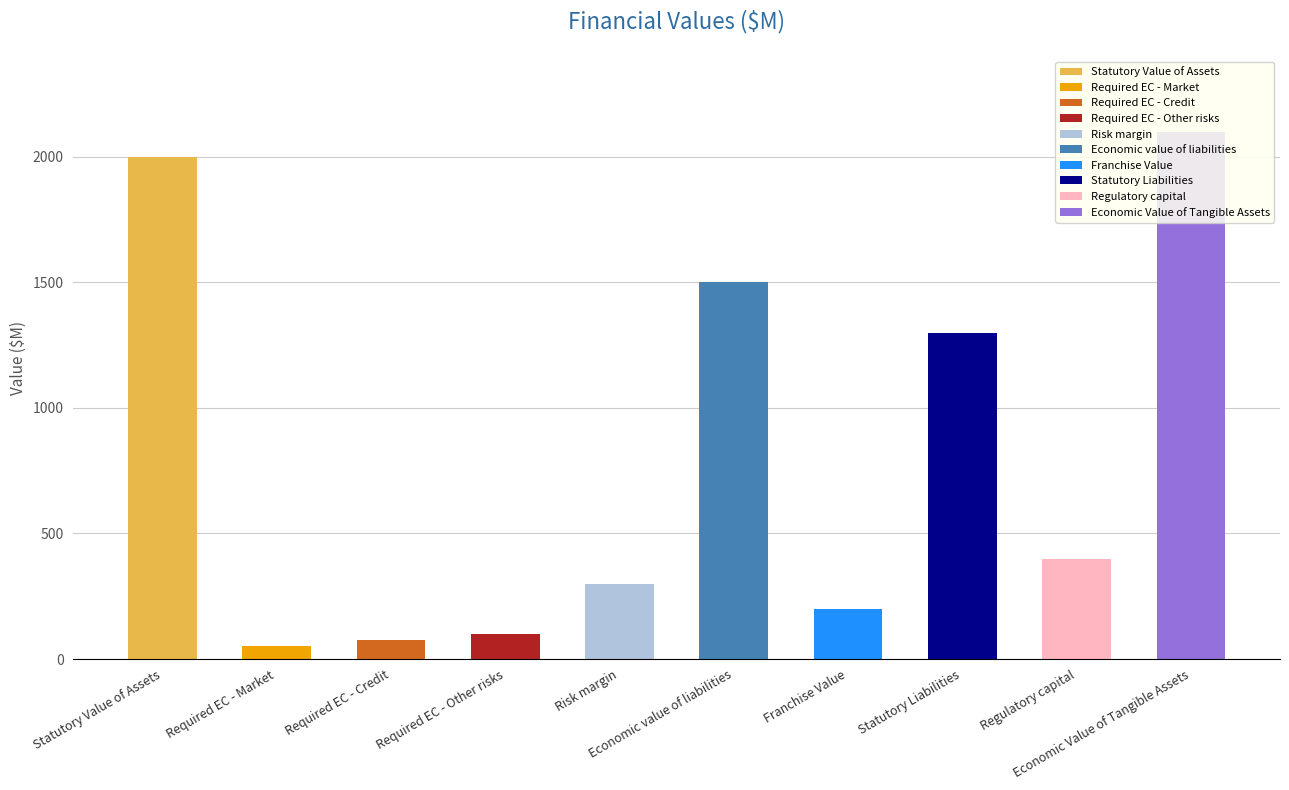

How many values exceed 400?

4